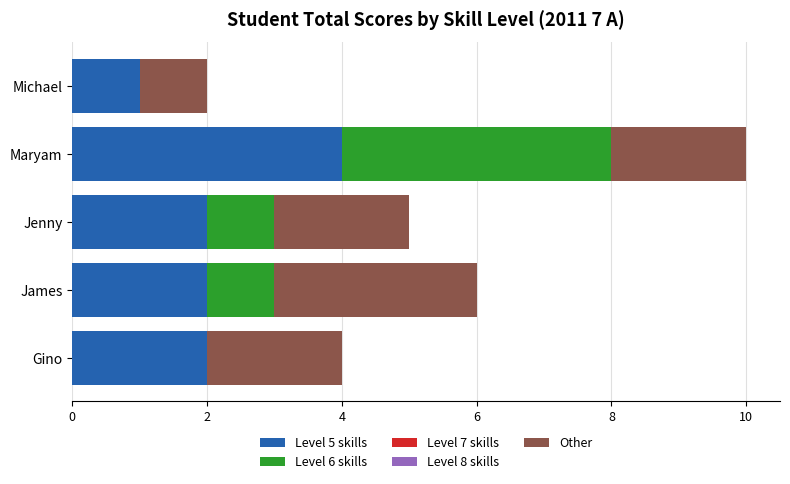

What is the maximum value for Level 5 skills?

4